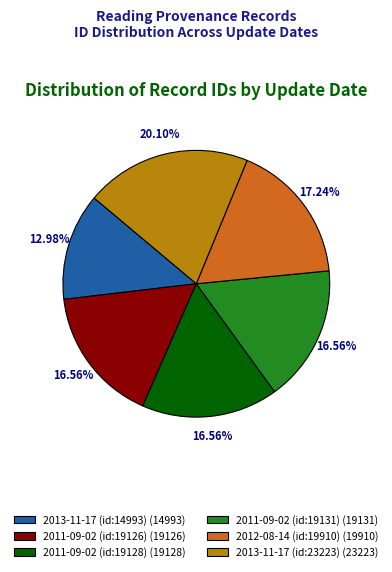

To the nearest percent, what percentage of the pie is 2012-08-14 (id:19910)?

17%